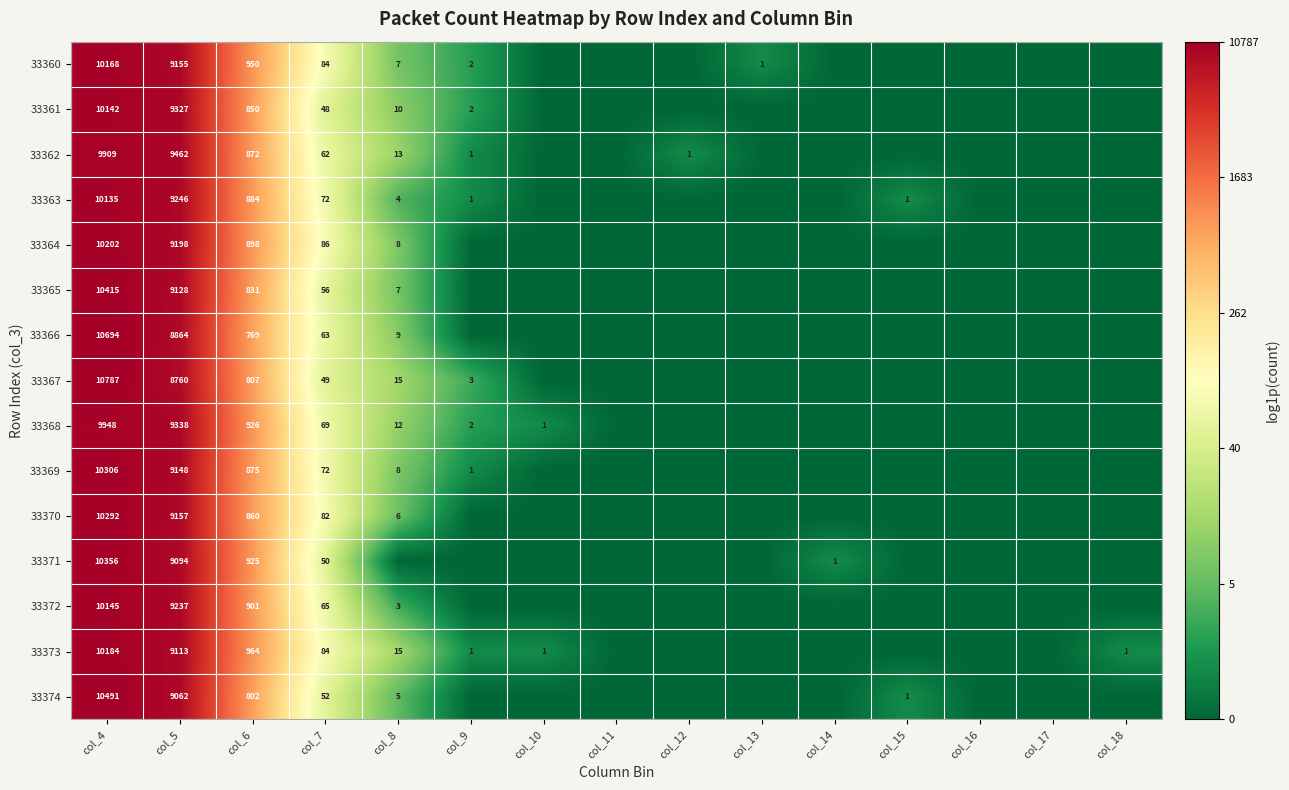

Is it true that 33370 equals 17587 at col_4?

False